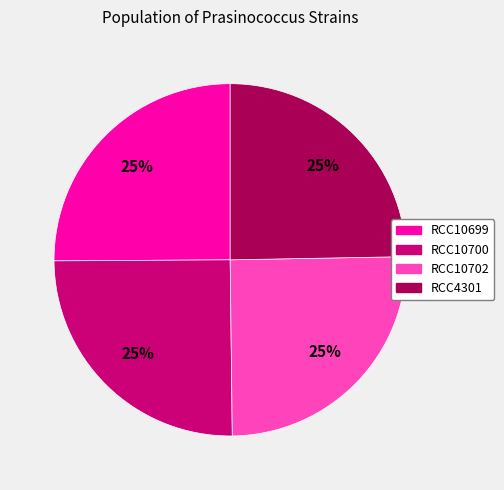

What percentage is the RCC10700 slice, to the nearest percent?

25%